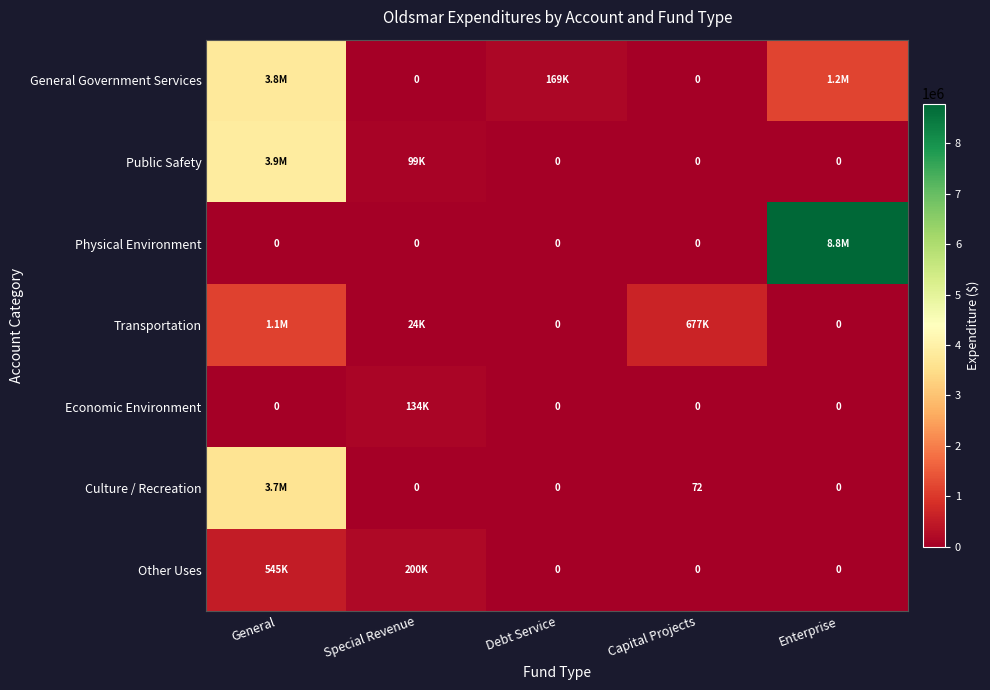

What is the maximum value for Physical Environment?

8784352